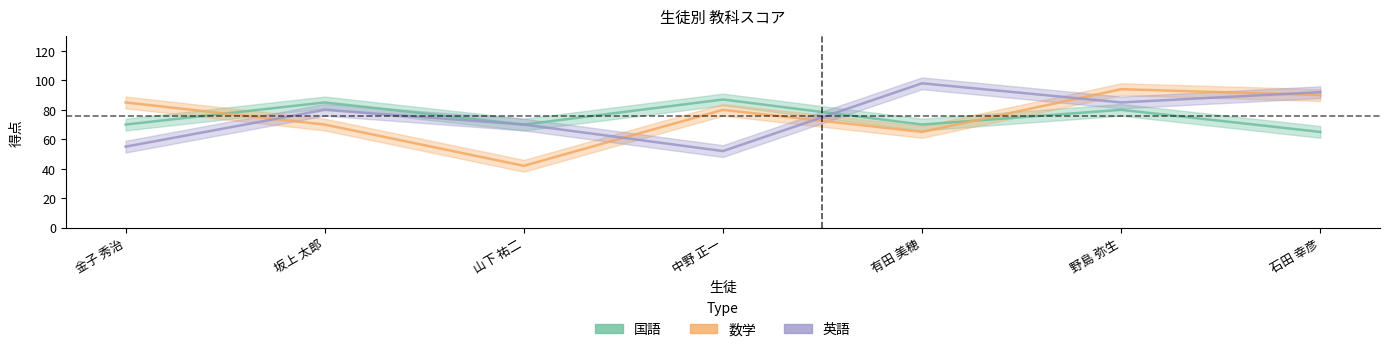

Between 中野 正一 and 有田 美穂, which is larger?

中野 正一